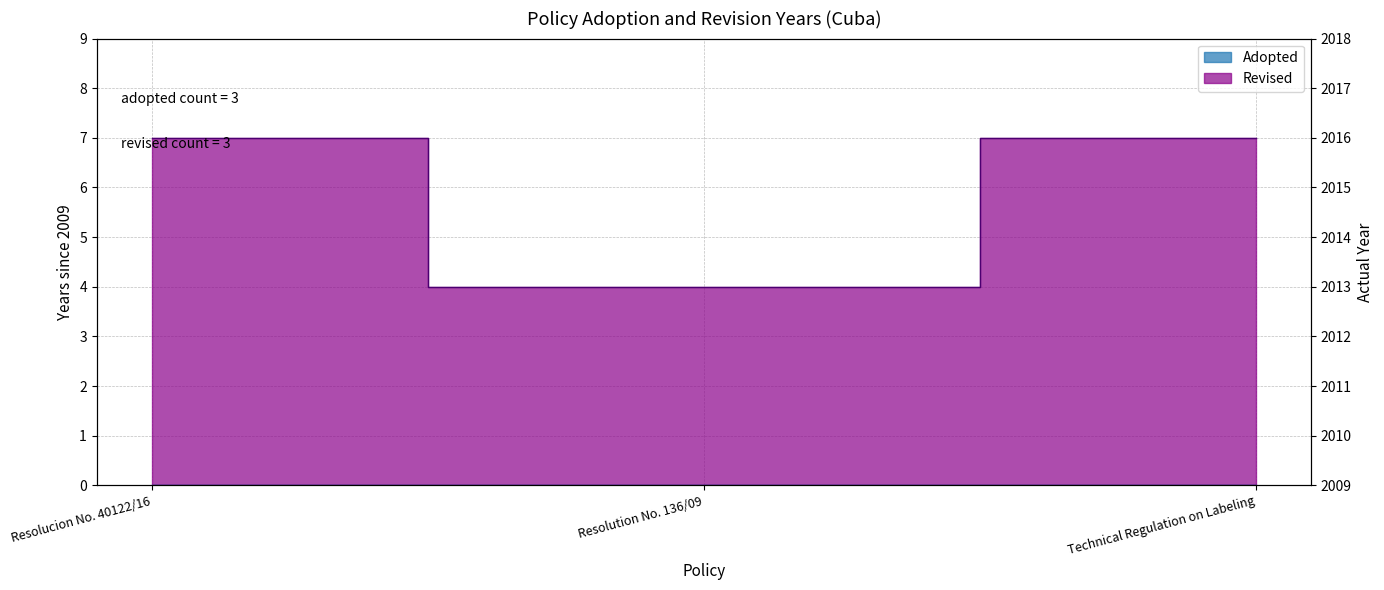

What is the label of the 1st point from the right?

Technical Regulation on Labeling